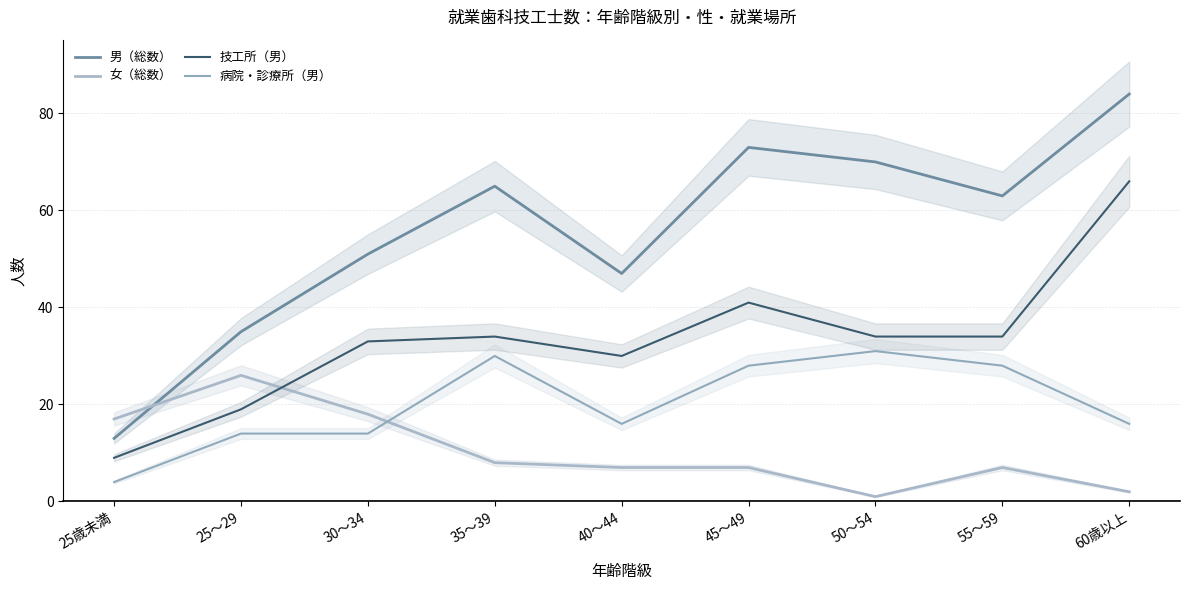

How many interior local valleys does the 病院・診療所（男） series have?

1